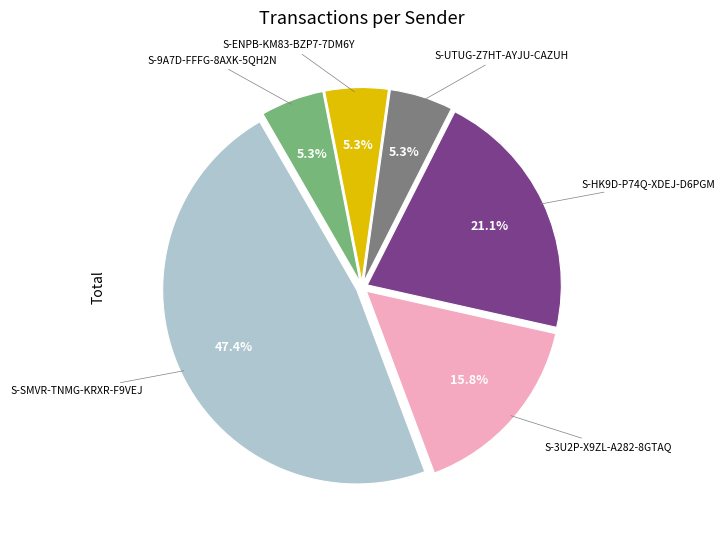

Is there a majority slice in this chart?

No